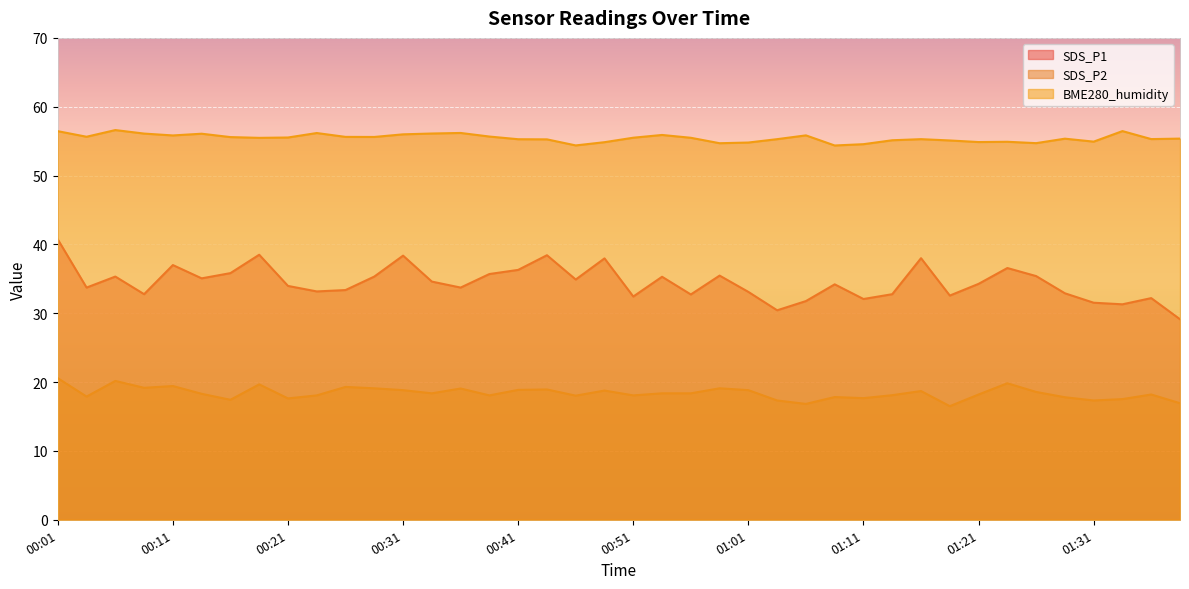

What is the minimum value shown in the chart?

16.5